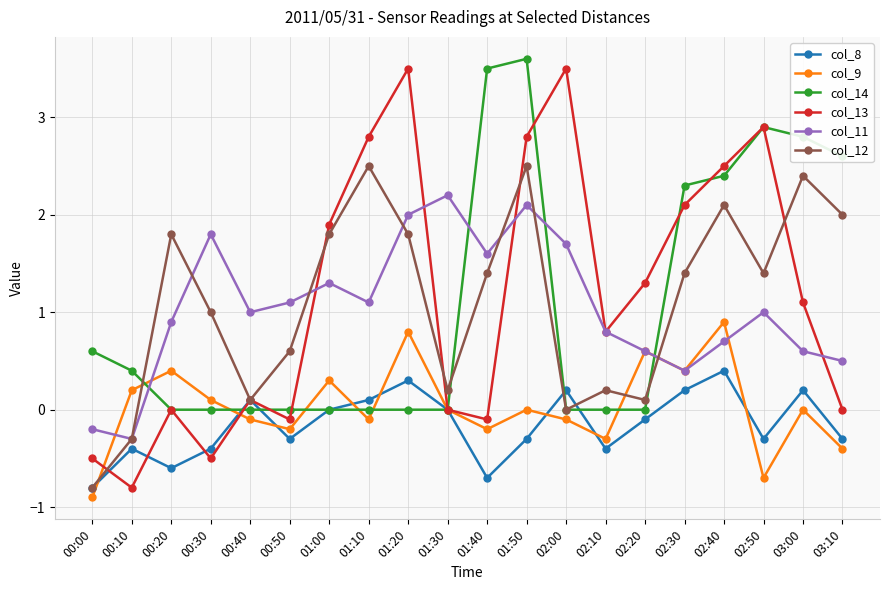

True or false: col_12 has a value of 0.1 at 00:40.

True